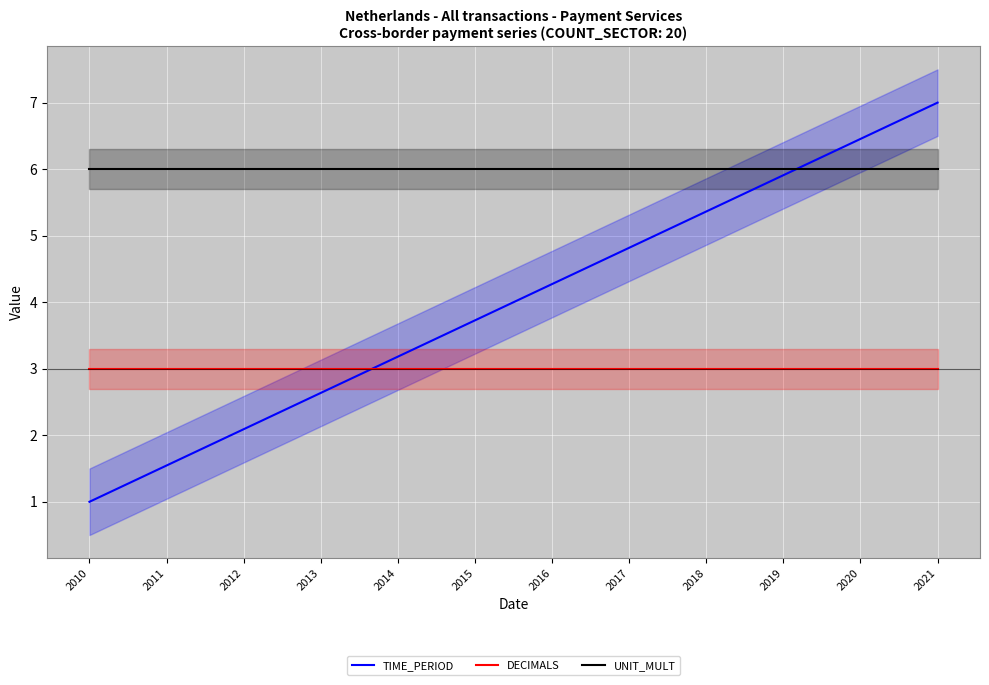

Which label corresponds to the smallest value in the chart?

2010